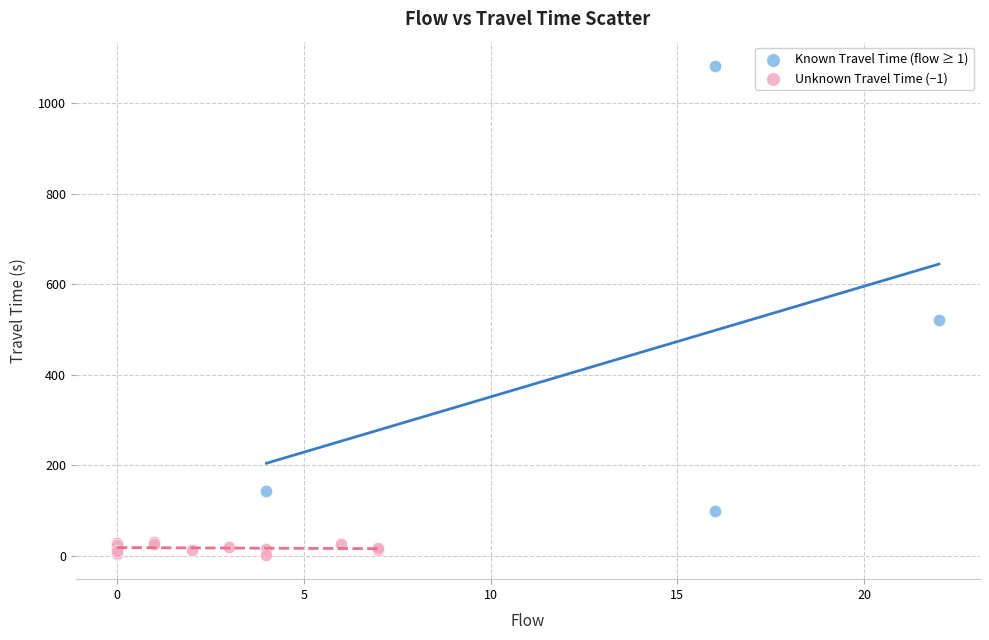

Which series reaches the minimum Y coordinate?

Unknown Travel Time (−1)